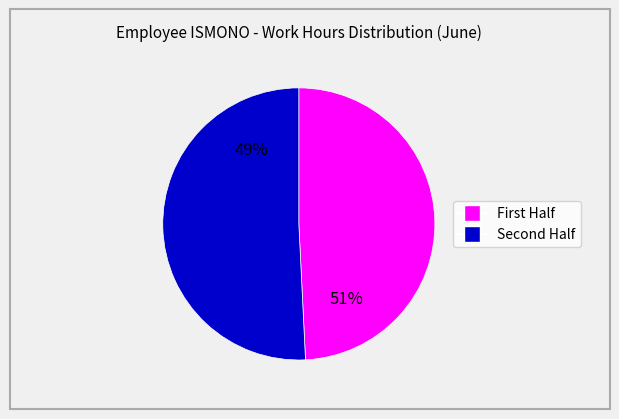

Is 14 the majority of the pie?

No